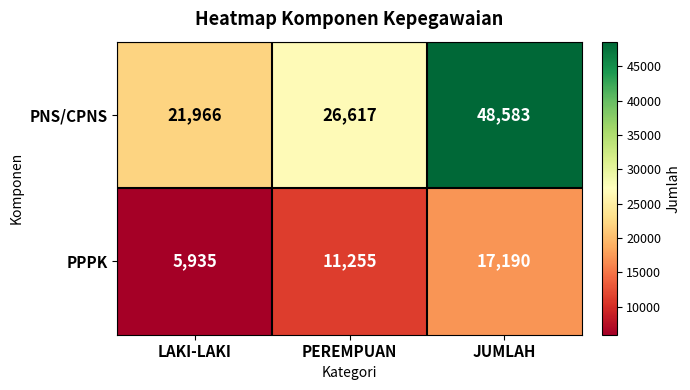

Is it true that PNS/CPNS equals 26617 at PEREMPUAN?

True